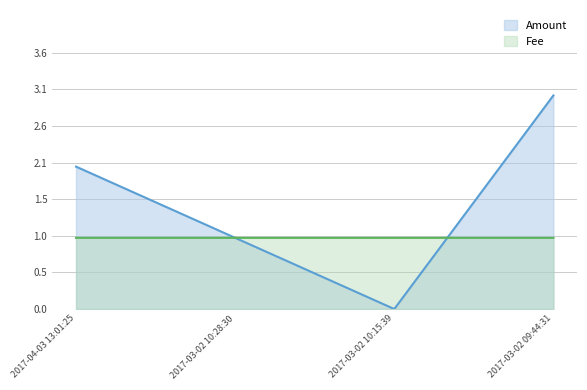

What is the minimum value for Fee?

1.0